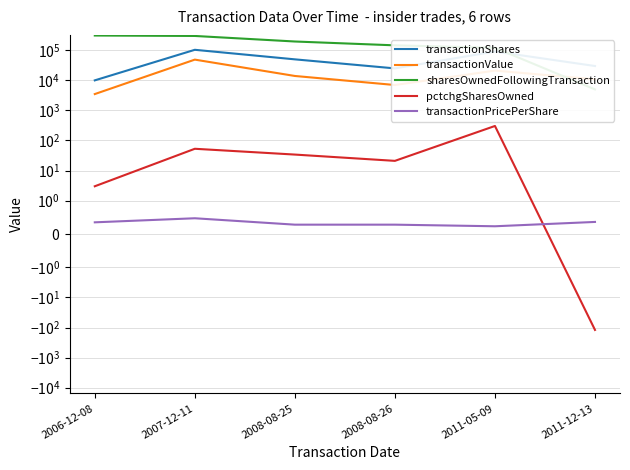

Reading right to left, extract all data points from this chart.

transactionShares: 30000.0	91140.0	25000.0	50000.0	103860.0	10000.0
transactionValue: 10850.0	21140.0	7000.0	14000.0	48980.0	3500.0
sharesOwnedFollowingTransaction: 5000.0	121140.0	146140.0	196140.0	300000.0	310000.0
pctchgSharesOwned: -120.0	304.0	21.0	34.0	53.0	3.0
transactionPricePerShare: 0.4	0.2	0.3	0.3	0.5	0.3